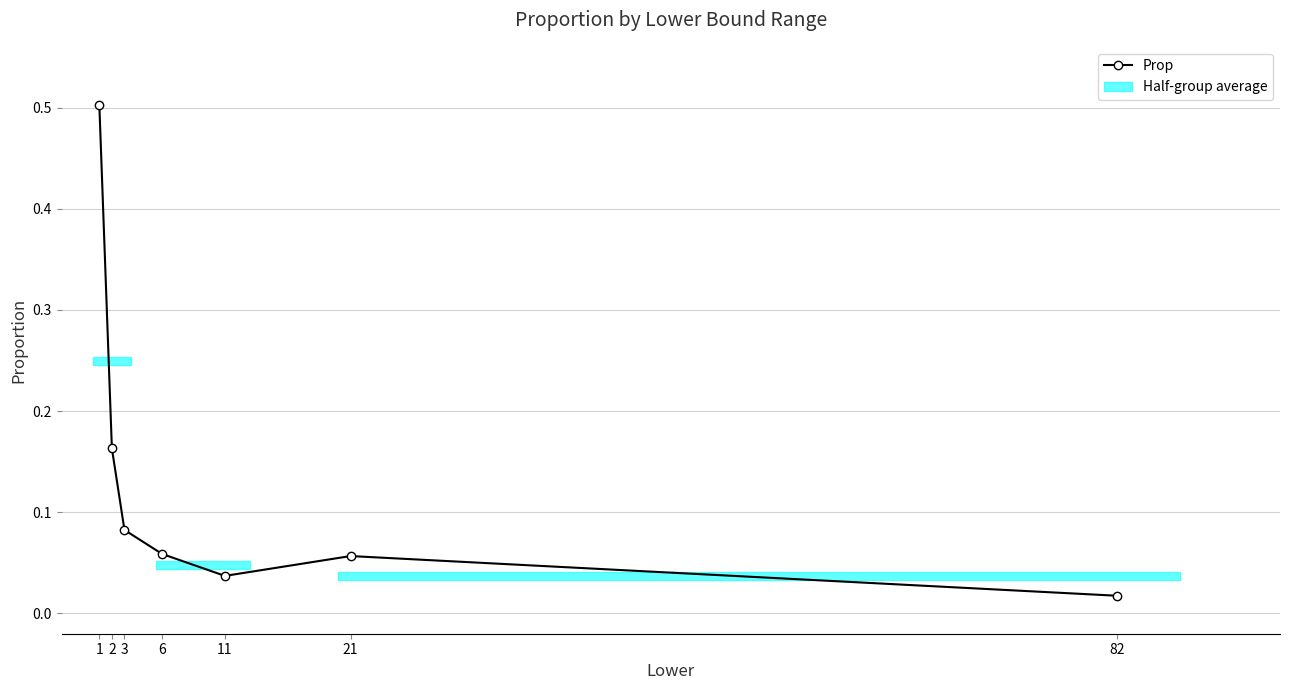

Where is the first local minimum?

11